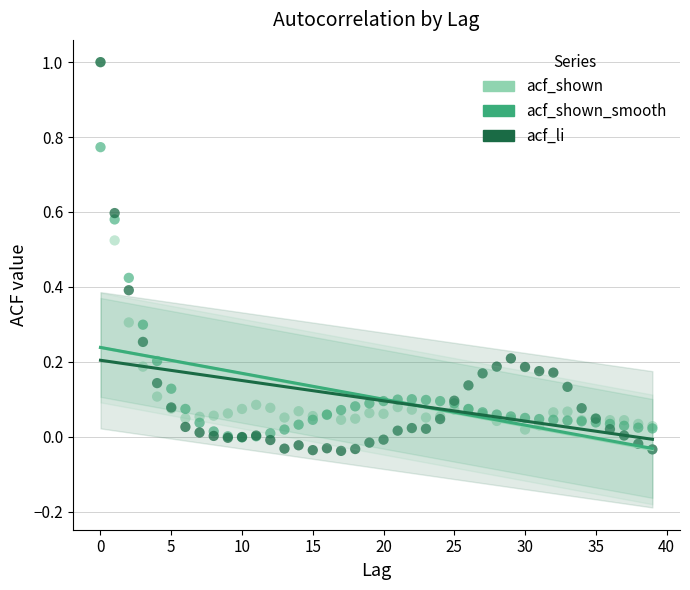

What are all the series names shown in the legend?

acf_shown, acf_shown_smooth, acf_li